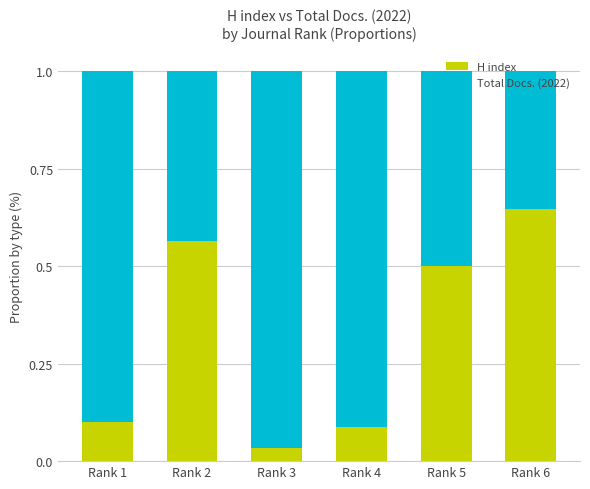

True or false: H index has a value of 0.2 at Rank 5.

False